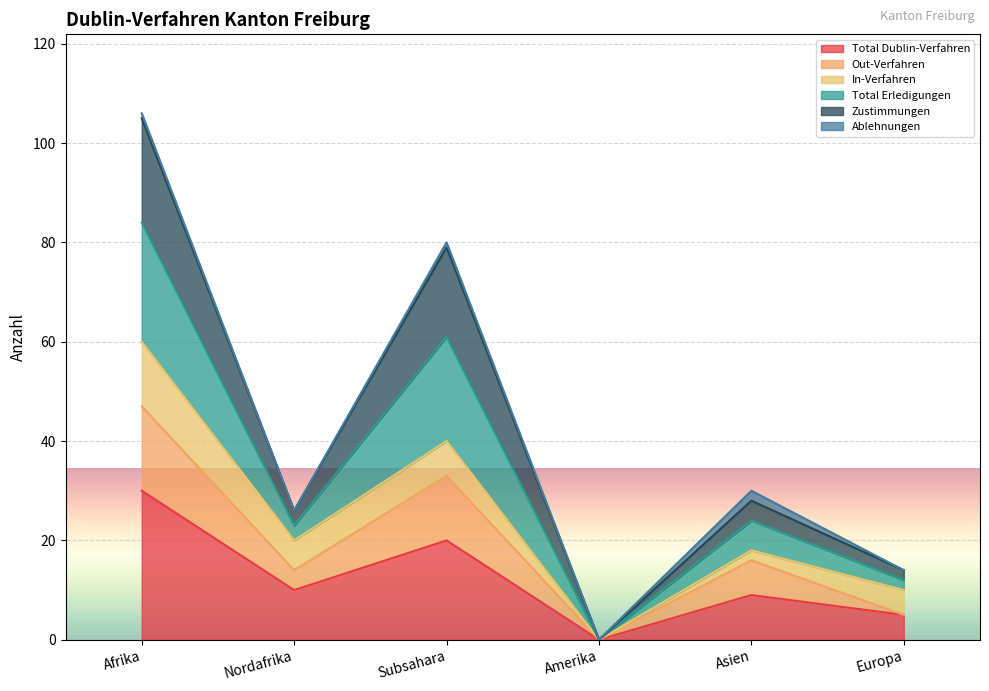

Between Subsahara and Europa, which is larger?

Subsahara